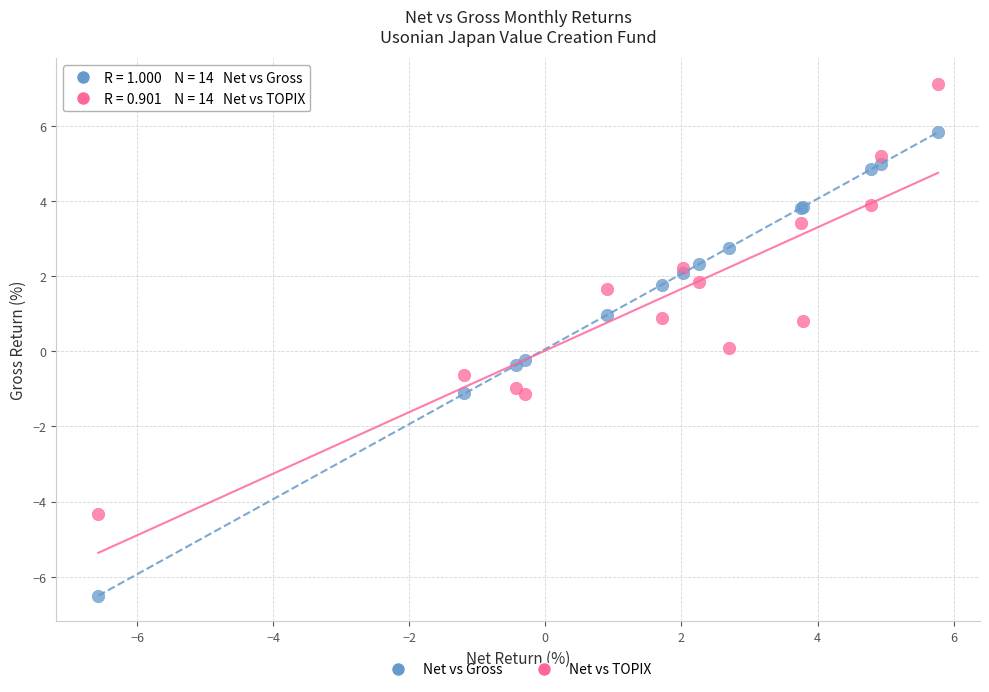

Which series has the largest Y range (max minus min)?

Net vs Gross